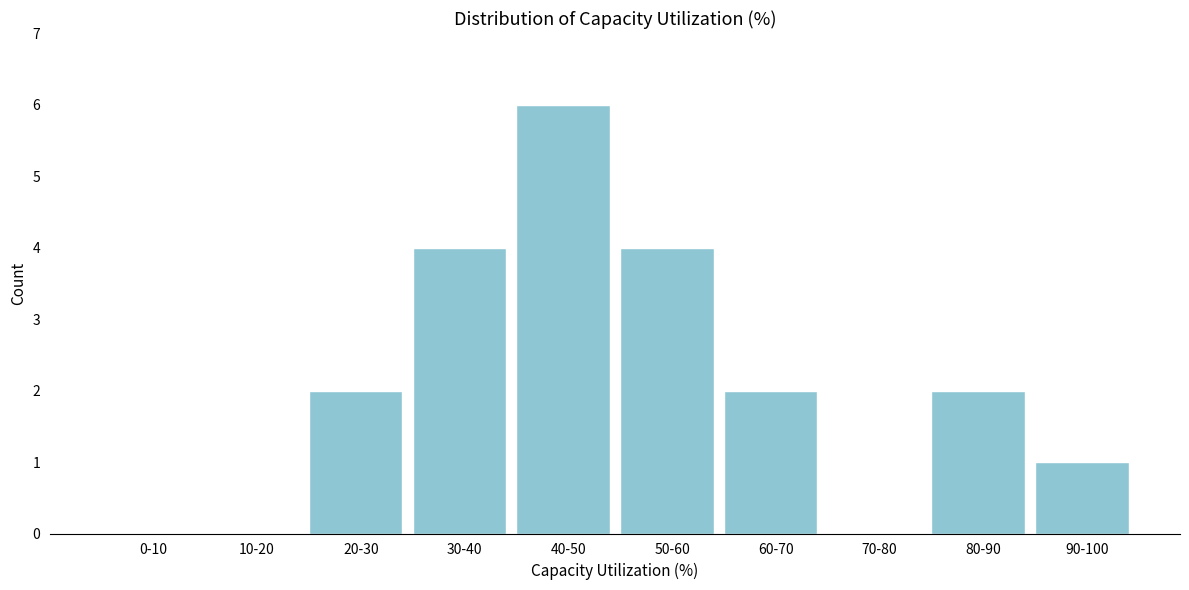

Reading left to right, transcribe all the data shown in this chart.

0-10=0	10-20=0	20-30=2	30-40=4	40-50=6	50-60=4	60-70=2	70-80=0	80-90=2	90-100=1